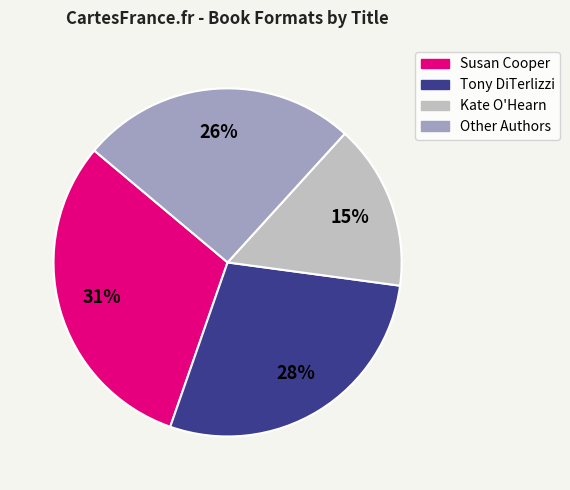

Count the number of slices in the pie.

4